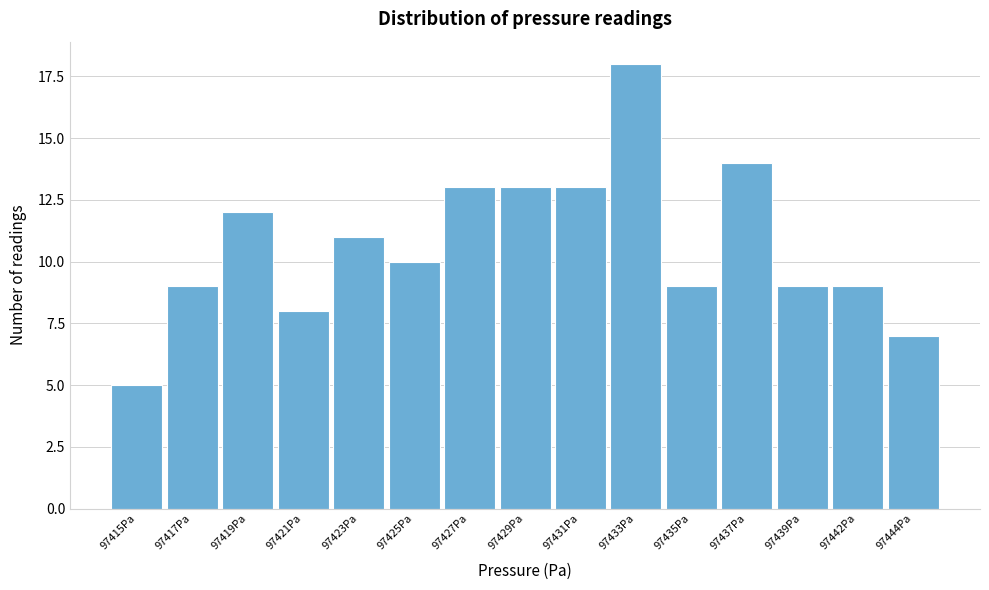

Reading left to right, what are all the values shown in this chart?

5	9	12	8	11	10	13	13	13	18	9	14	9	9	7